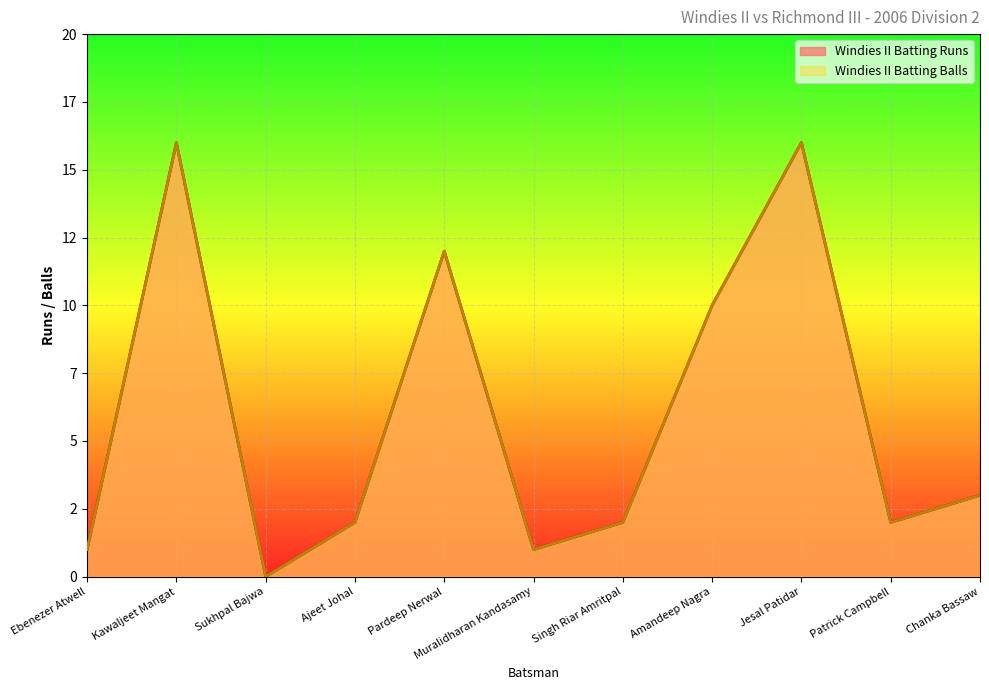

Reading left to right, extract all data points from this chart.

Windies II Batting Runs: 1	16	0	2	12	1	2	10	16	2	3
Windies II Batting Balls: 1	16	0	2	12	1	2	10	16	2	3